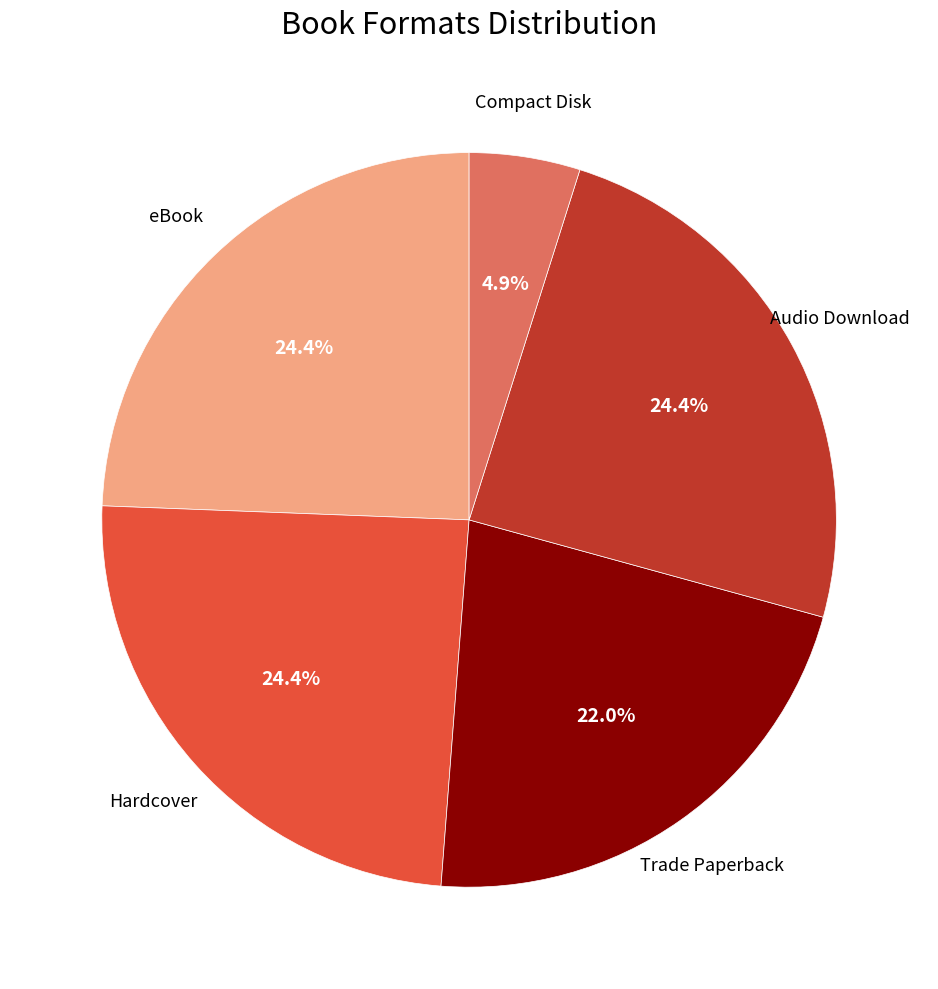

Is there a majority slice in this chart?

No